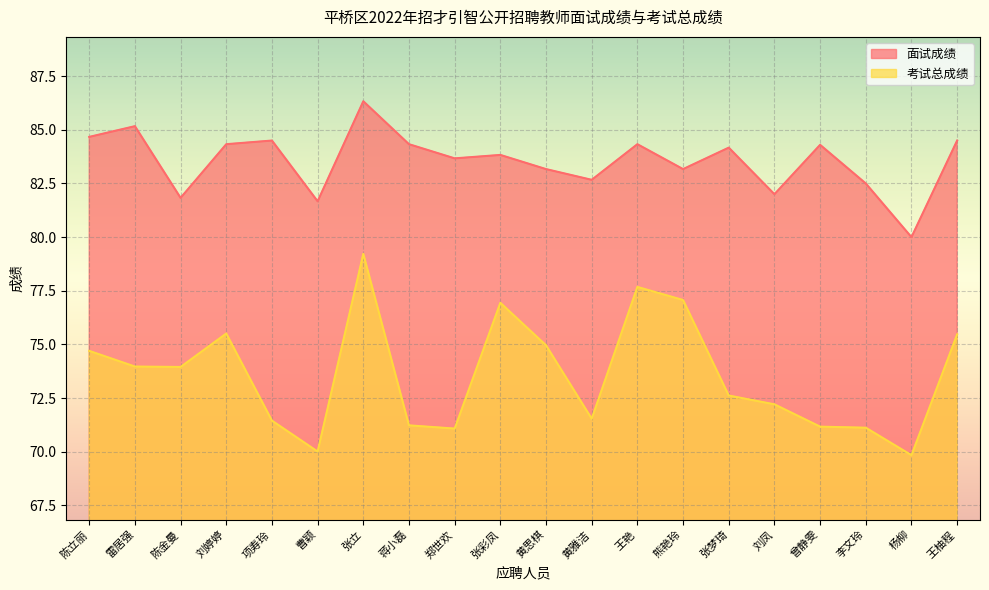

What is the label of the 8th point from the left?

蒋小磊